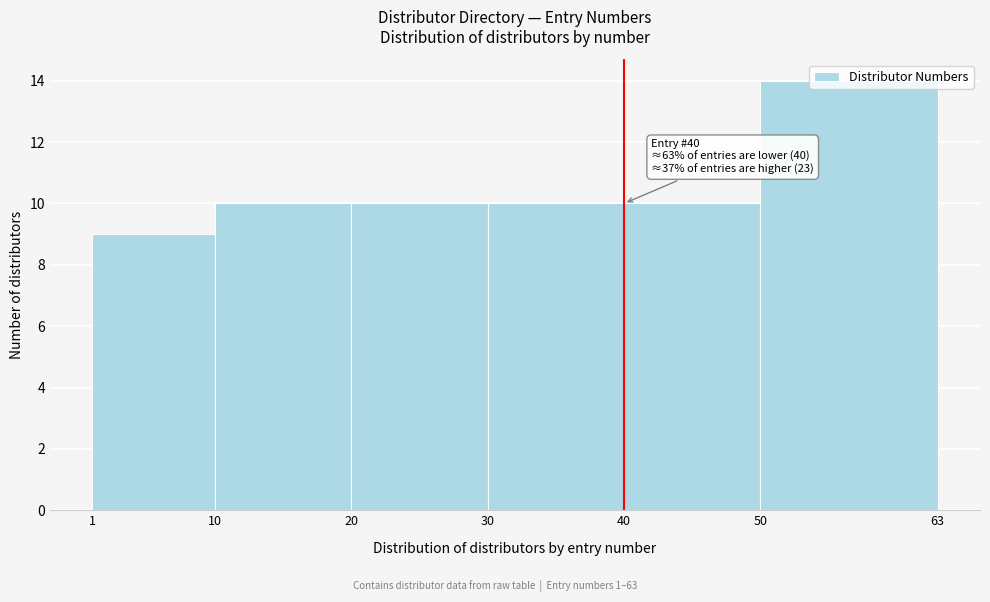

Which range on the x-axis has the tallest bar?

50 to 63